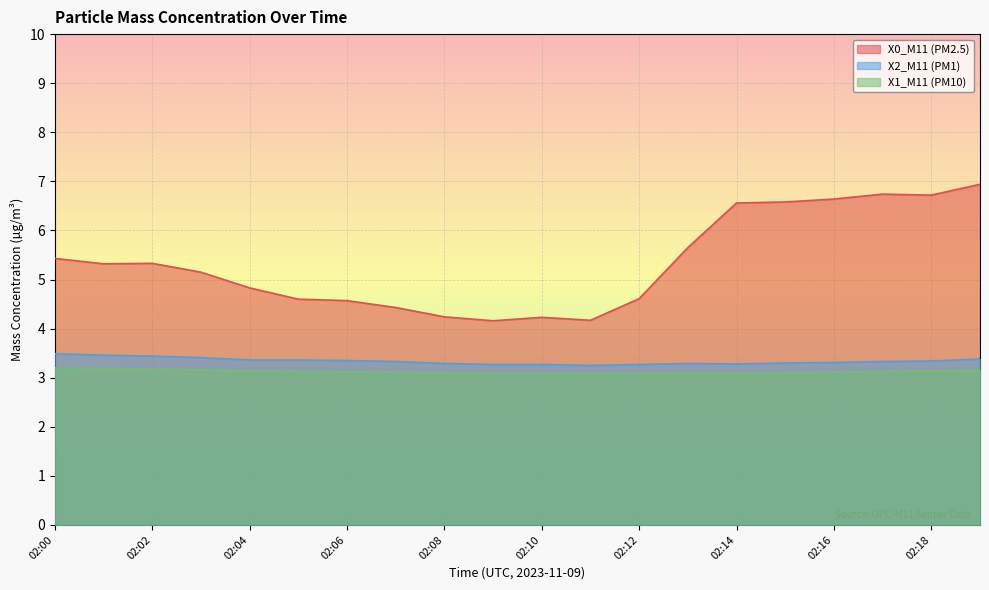

Is the value of X1_M11 (PM10) at 02:06 greater than the value of X2_M11 (PM1) at 02:06?

No